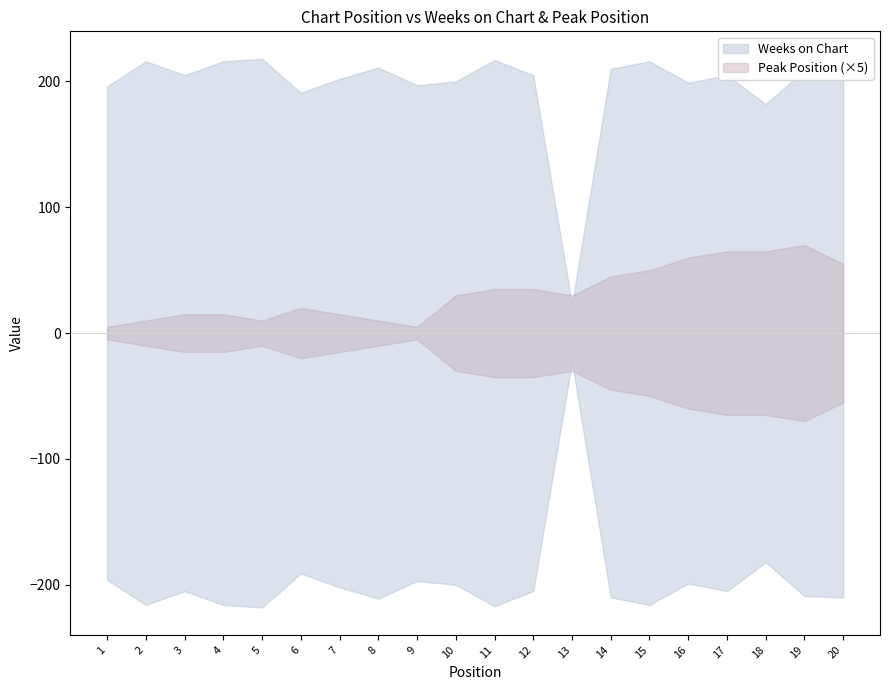

Where does the Weeks on Chart series first go above 205?

2